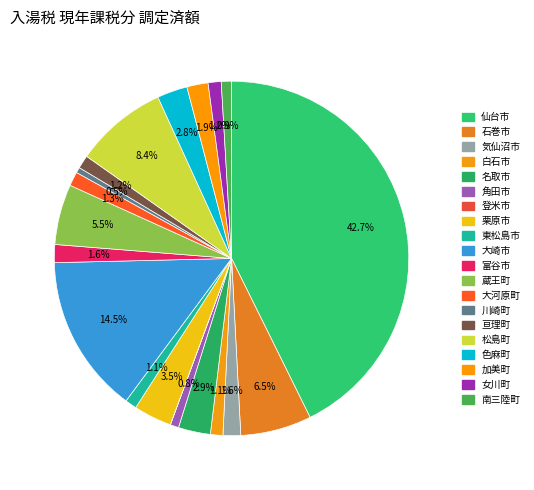

True or false: 石巻市 accounts for 6% of the total.

True